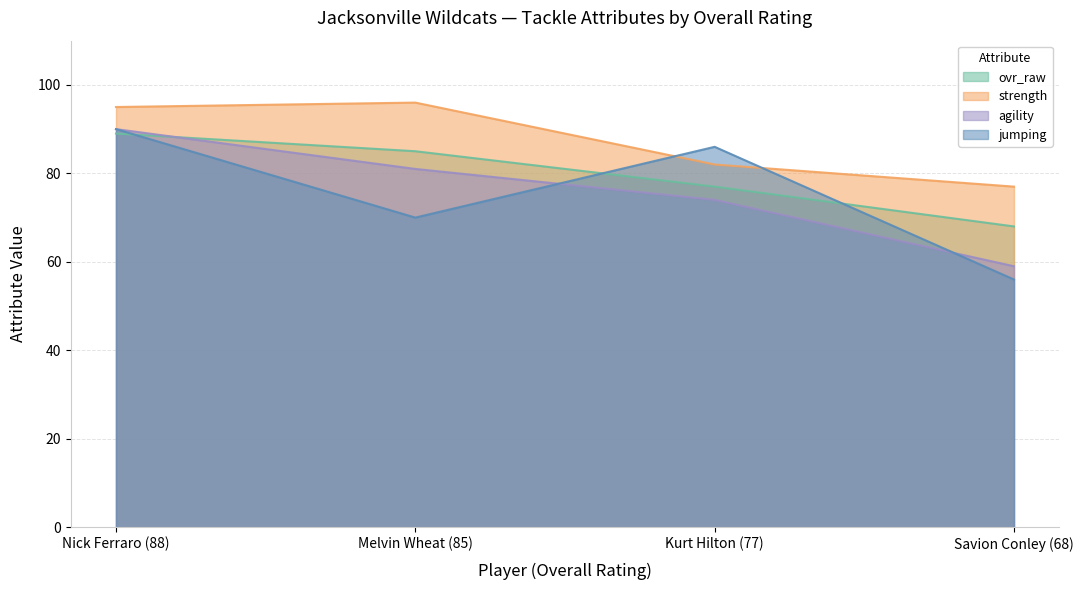

Count the number of categories in the chart.

4